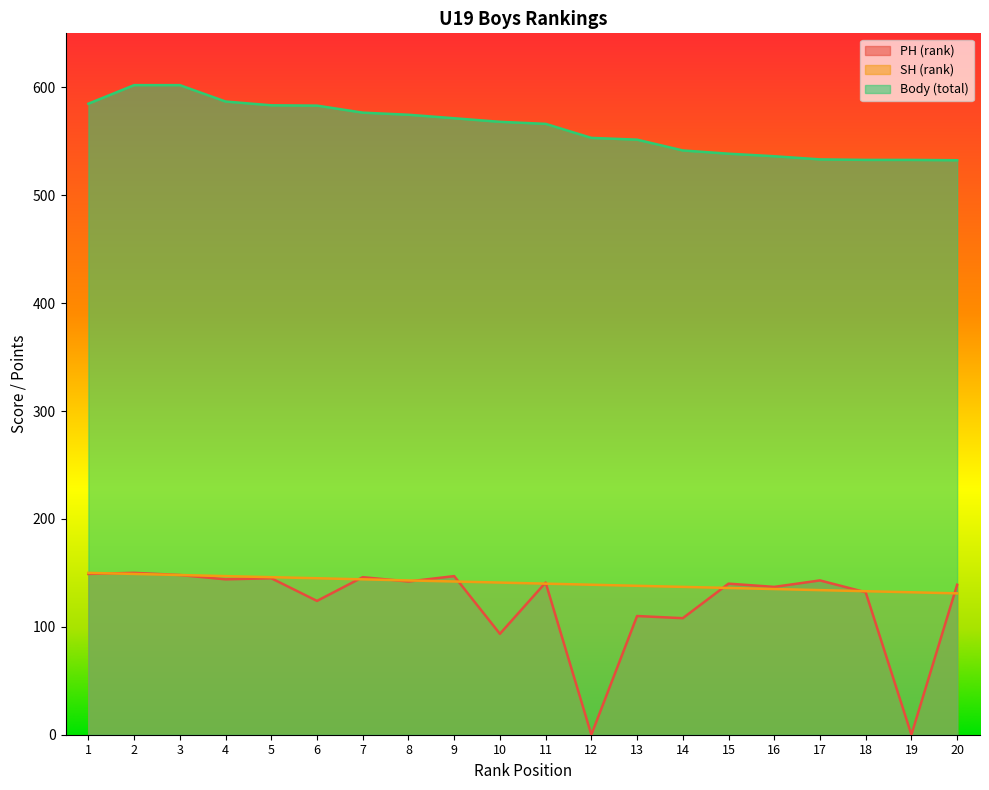

Reading right to left, transcribe all the data shown in this chart.

PH (rank): 20=139.0	19=0.0	18=132.0	17=143.0	16=137.0	15=140.0	14=108.0	13=110.0	12=0.0	11=141.0	10=93.5	9=147.0	8=142.0	7=146.0	6=124.0	5=145.0	4=144.0	3=148.0	2=150.0	1=149.0
SH (rank): 20=131.0	19=132.0	18=133.0	17=134.0	16=135.0	15=136.0	14=137.0	13=138.0	12=139.0	11=140.0	10=141.0	9=142.0	8=143.0	7=144.0	6=145.0	5=146.0	4=147.0	3=148.0	2=149.0	1=150.0
Body (total): 20=532.4	19=532.7	18=532.7	17=533.2	16=536.1	15=538.5	14=541.5	13=551.5	12=553.1	11=566.1	10=568.0	9=571.3	8=574.5	7=576.5	6=583.0	5=583.3	4=586.8	3=602.0	2=602.0	1=584.8